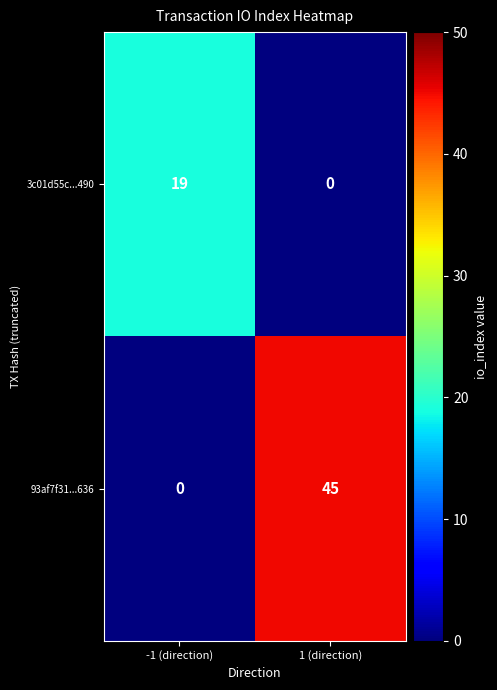

Between -1 (direction) and 1 (direction), which series saw the biggest shift?

93af7f31...636